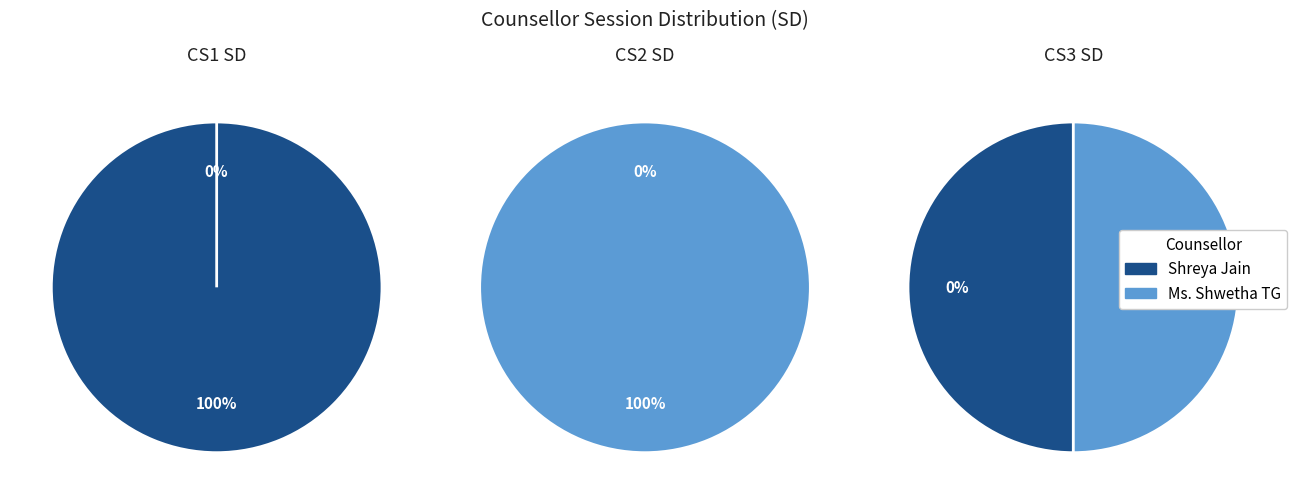

How many slices are in this pie chart?

2